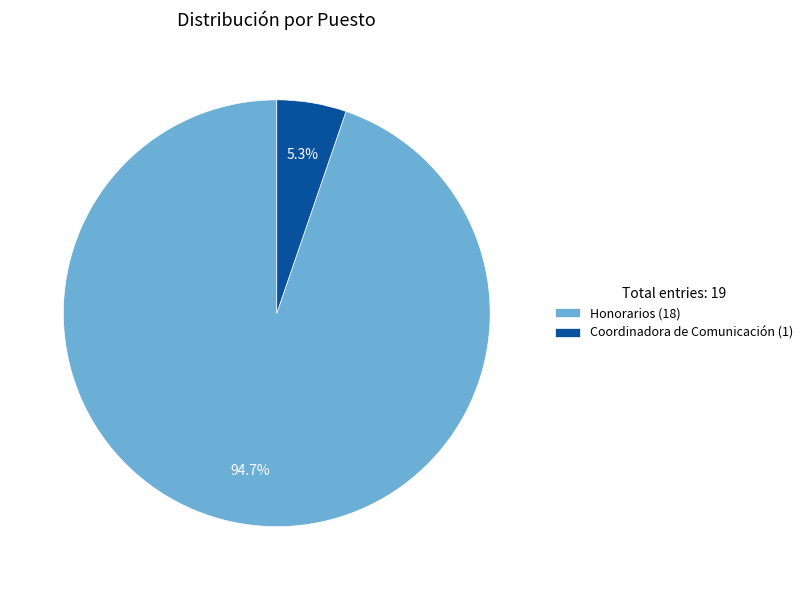

Does Coordinadora de Comunicación represent more than half of the total?

No